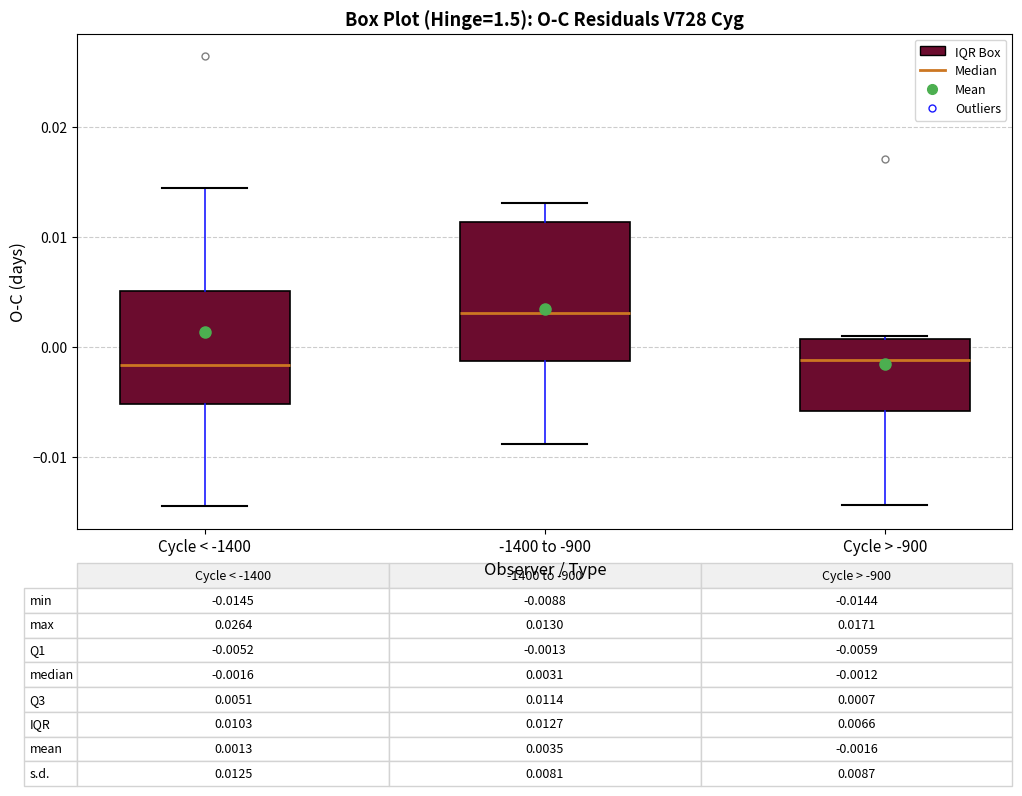

Which box has the highest median line?

-1400 to -900